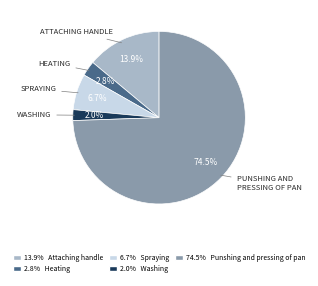

Is there any slice that represents more than half of the pie?

Yes